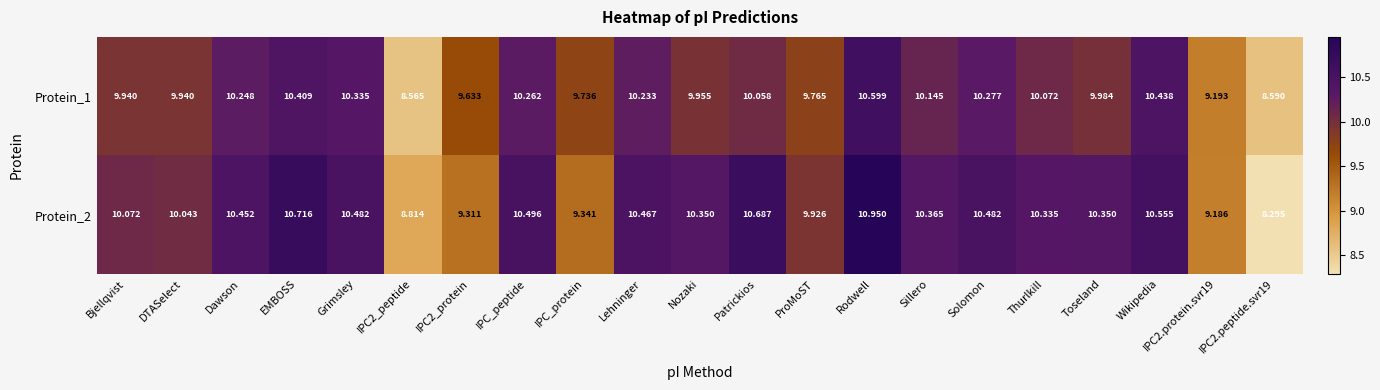

How many categories are shown in the chart?

21